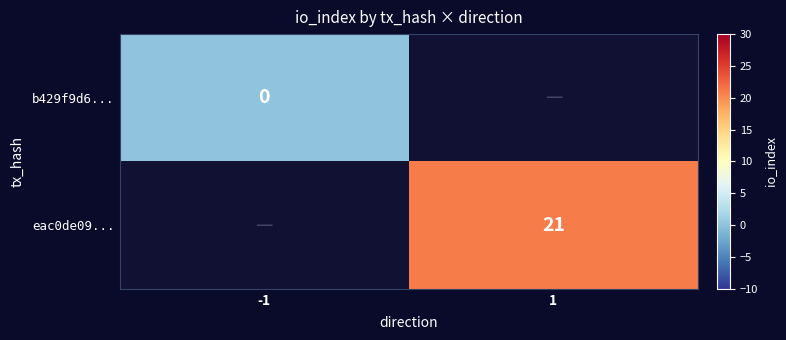

At how many categories does at least one series exceed 15?

1